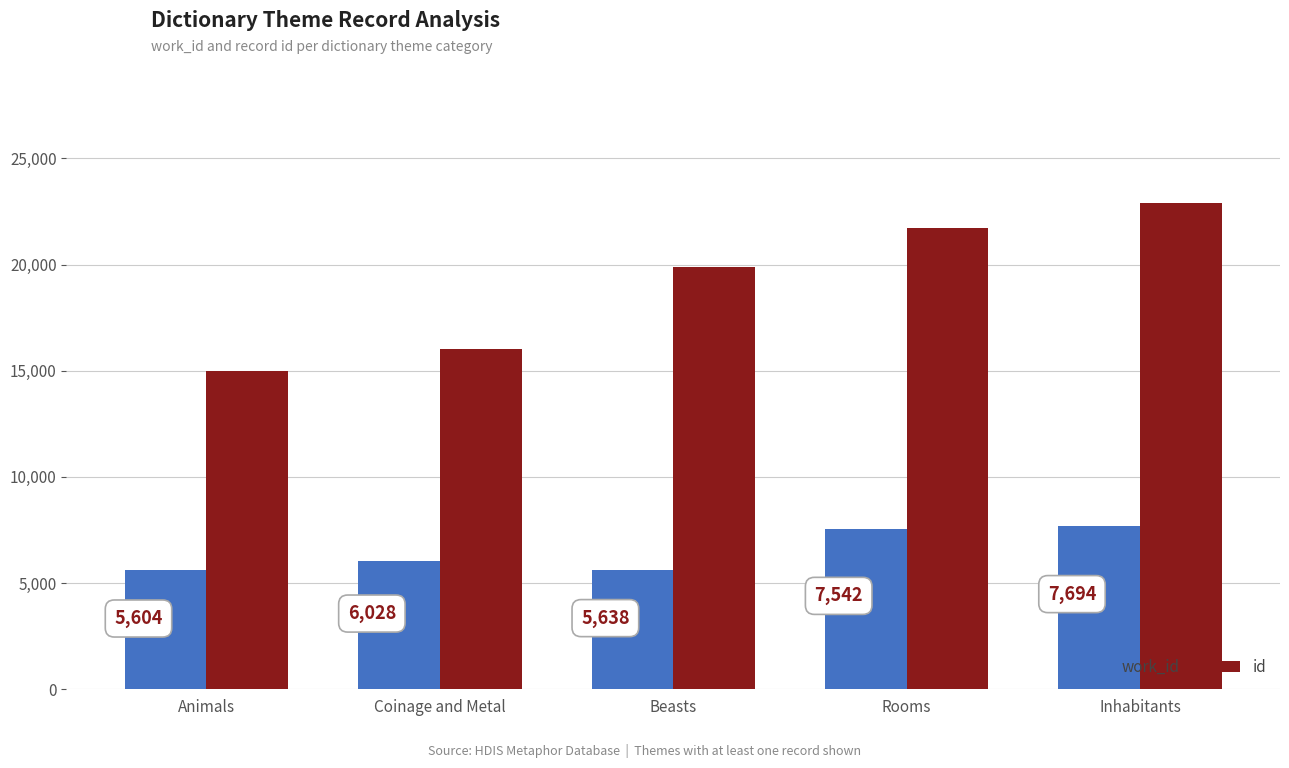

Where is id nearest to the value 18928?

Beasts